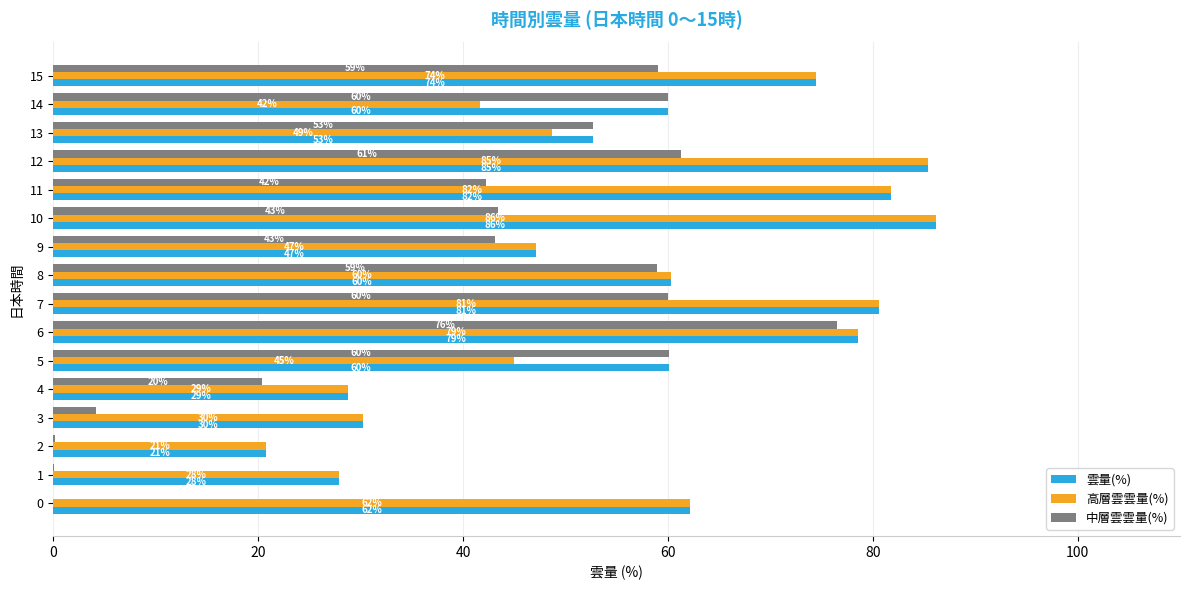

What is the highest value of the 雲量(%) series?

86.2